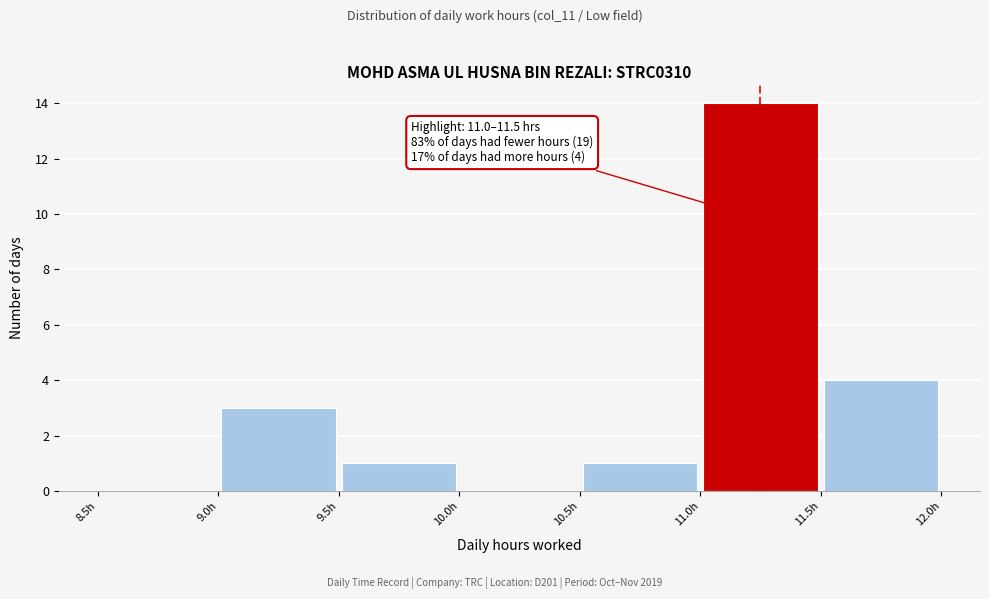

Over which range of the x-axis is the bar tallest?

11.0 to 11.5